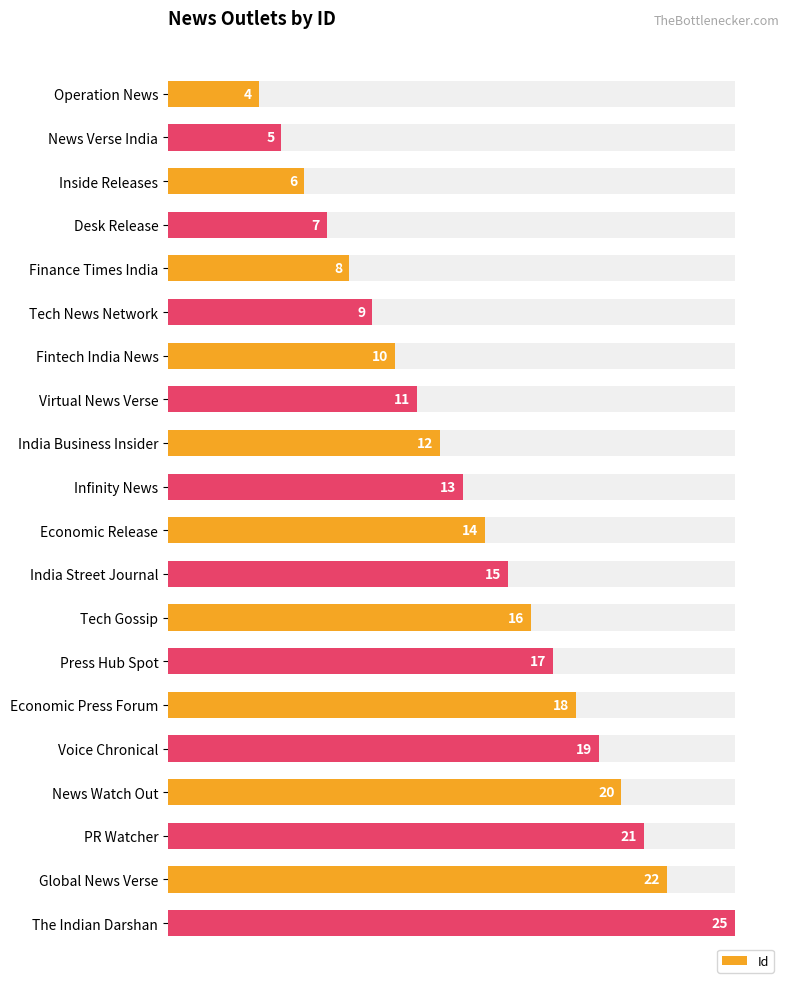

Approximately how many times larger is the value at India Business Insider compared to Operation News?

3.0